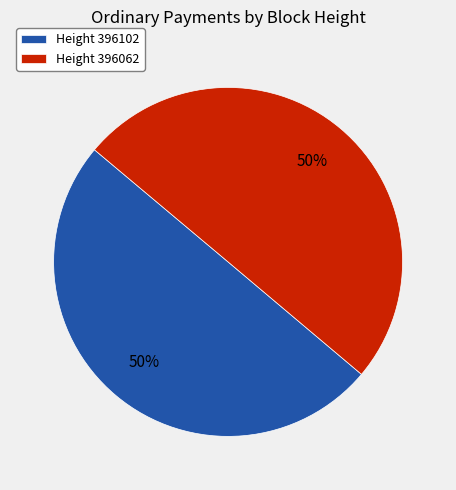

The Height 396062 slice represents 59% of the pie. True or false?

False